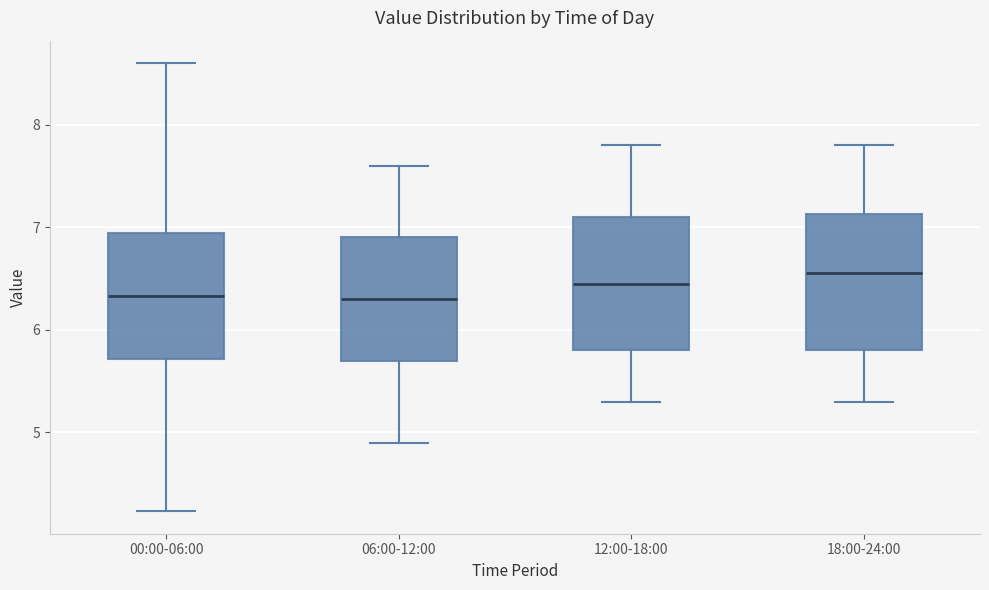

Where is the upper edge of the box for 00:00-06:00 on the y-axis? The values are not printed on the chart, so give them approximately, as read against the axis.

6.9